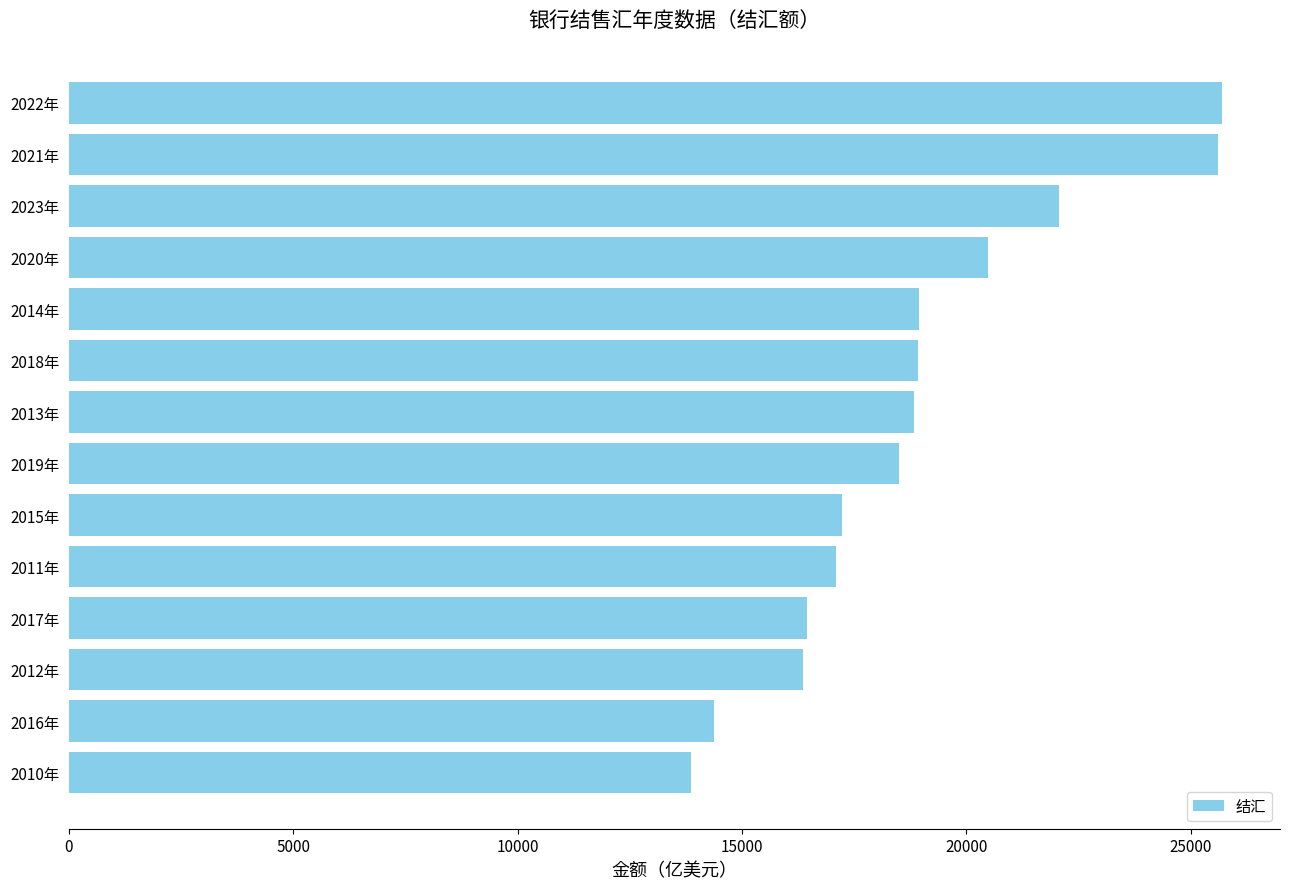

What is the maximum value shown in the chart?

25708.6